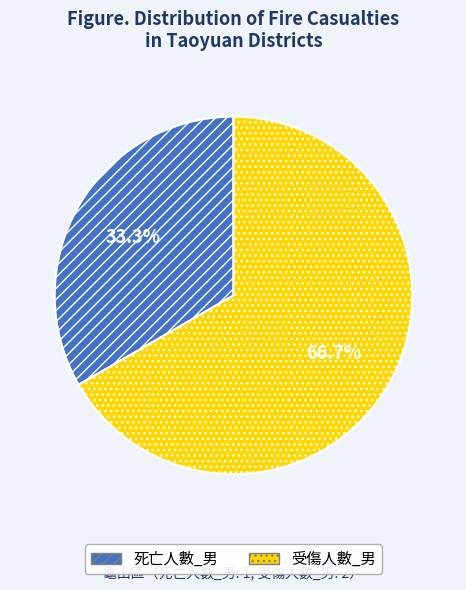

Combined, what portion of the pie is 受傷人數_男 and 死亡人數_男?

100.0%